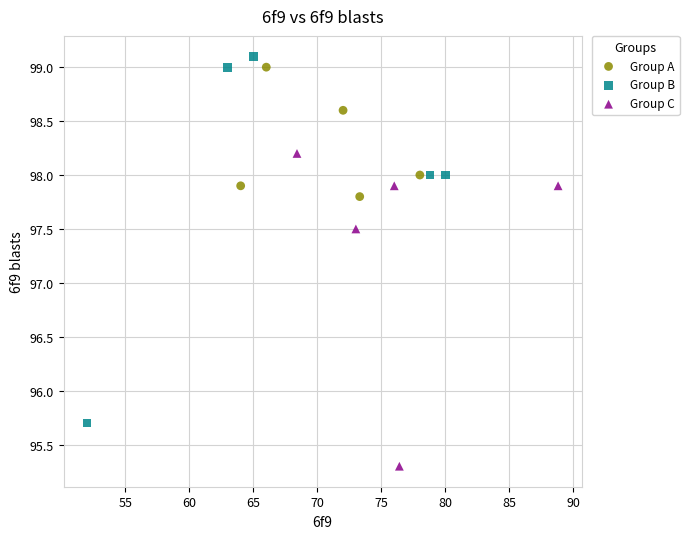

Which series reaches the maximum Y coordinate?

Group B